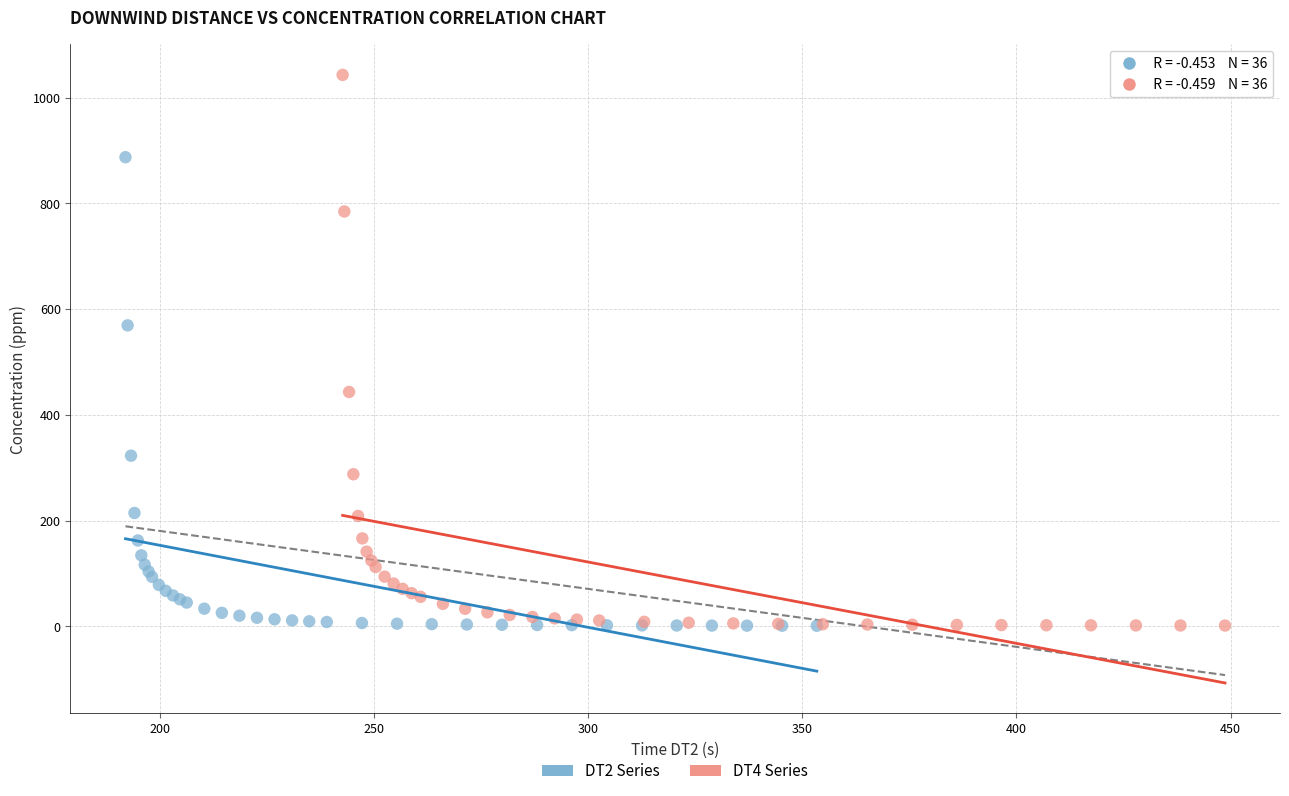

Which series contains the highest Y value?

DT4 Series